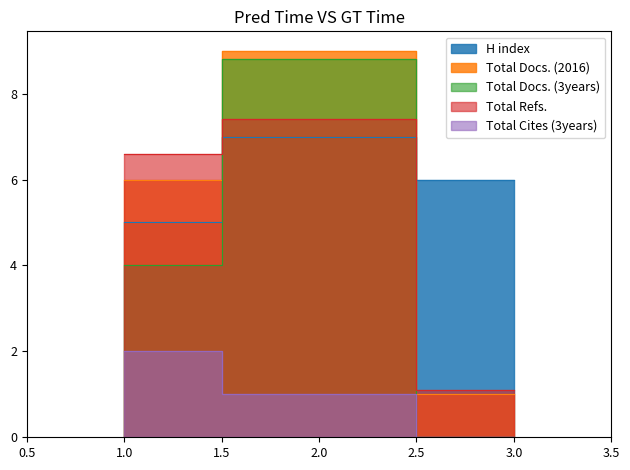

Reading left to right, what are all the values shown in this chart?

H index: 5.0	7.0	6.0
Total Docs. (2016): 6.0	9.0	1.0
Total Docs. (3years): 4.0	8.8	0.0
Total Refs.: 6.6	7.4	1.1
Total Cites (3years): 2.0	1.0	0.0